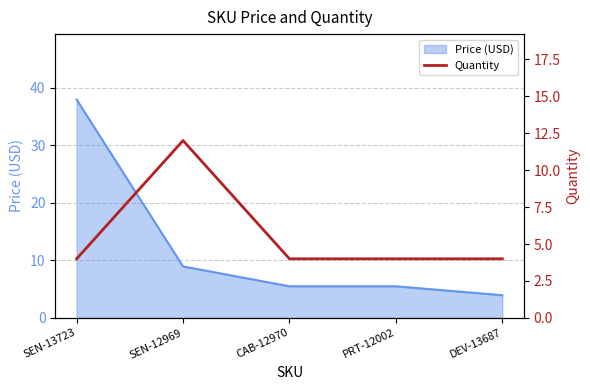

What is the label of the 3rd point from the right?

CAB-12970